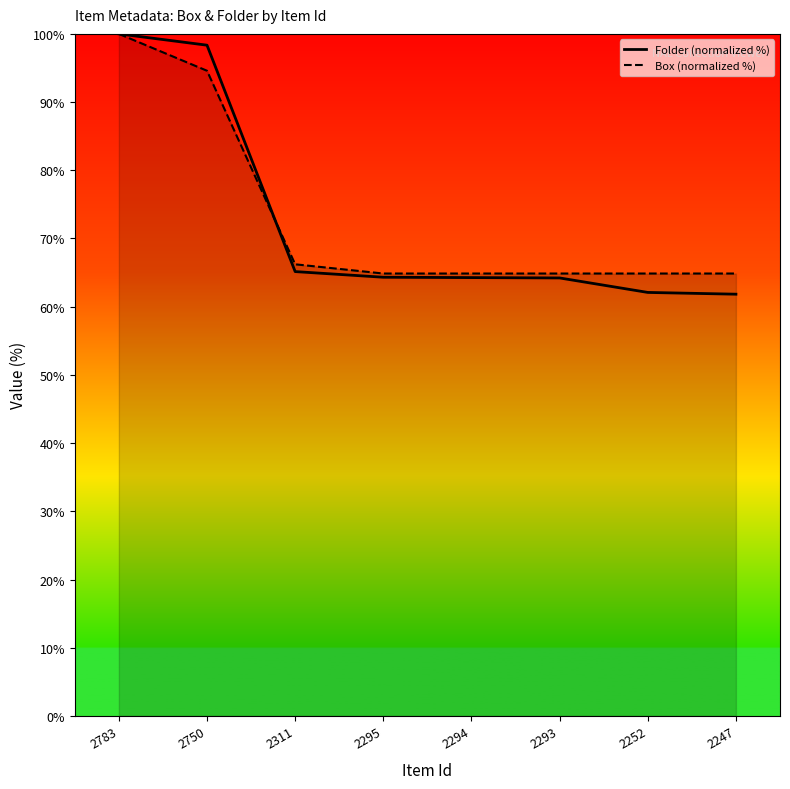

Reading right to left, transcribe all the data shown in this chart.

Folder (normalized %): 61.8	62.1	64.2	64.3	64.3	65.1	98.3	100.0
Box (normalized %): 64.9	64.9	64.9	64.9	64.9	66.2	94.6	100.0